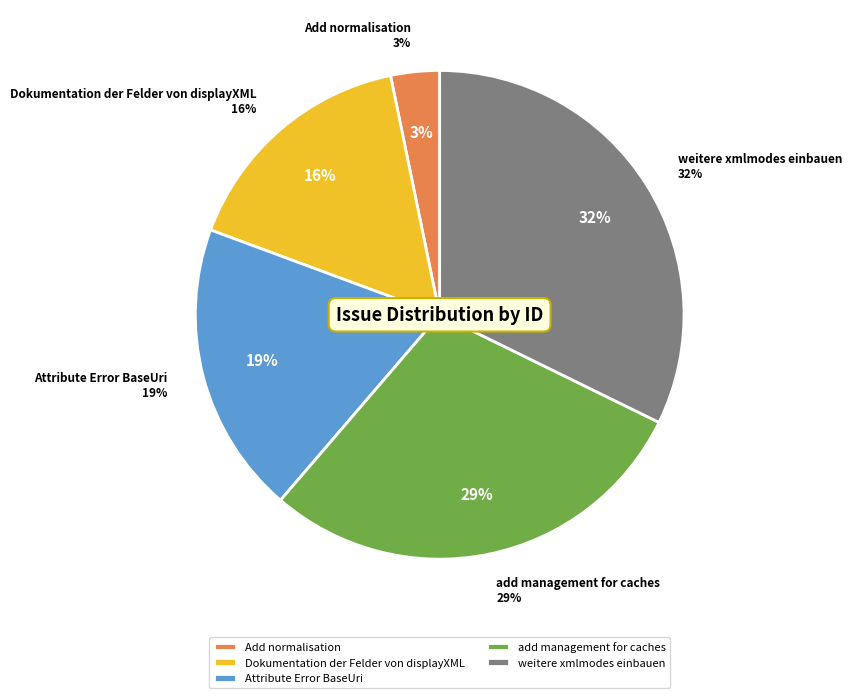

The Attribute Error BaseUri slice represents 19% of the pie. True or false?

True